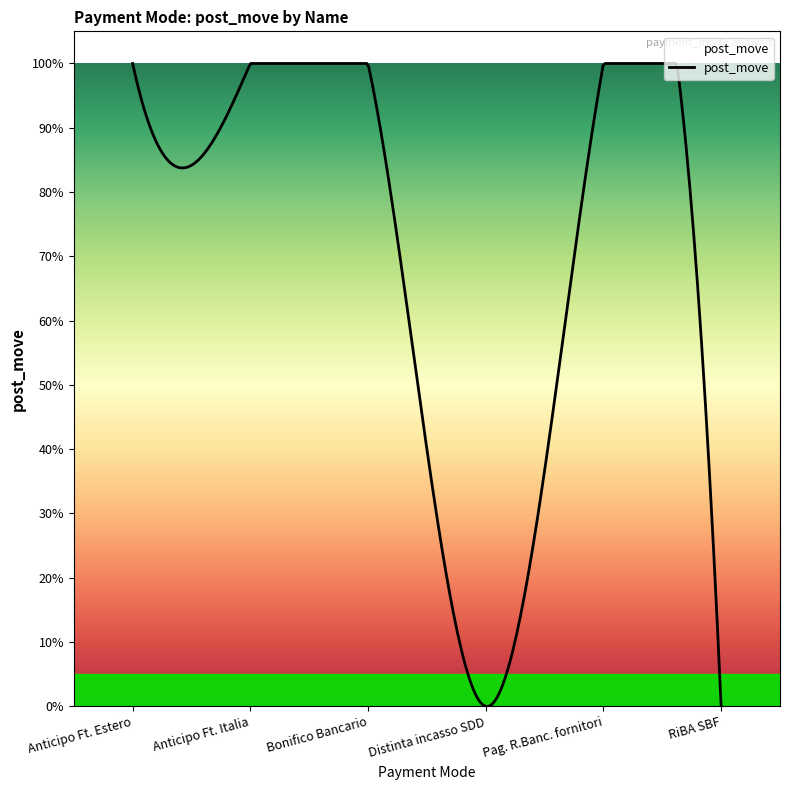

What is the label of the 6th point from the right?

Anticipo Ft. Estero